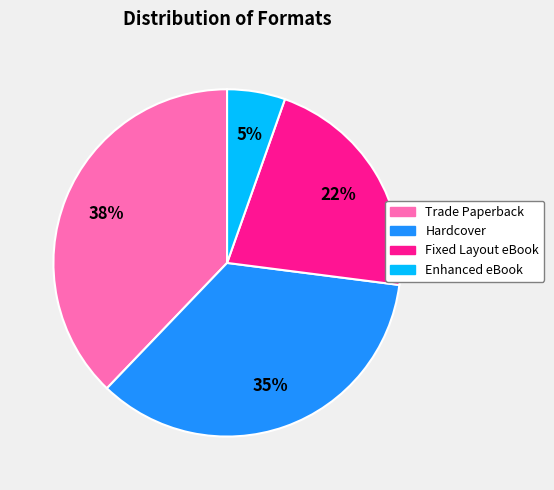

What is the smallest slice in the pie chart?

Enhanced eBook